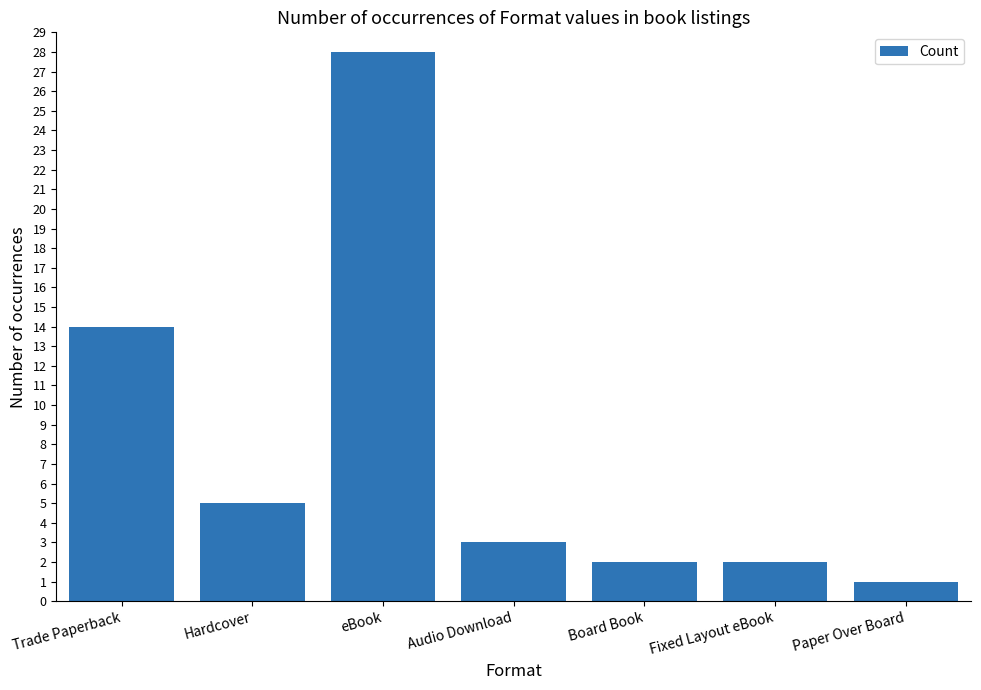

What is the sum of the values at Fixed Layout eBook and Audio Download?

5